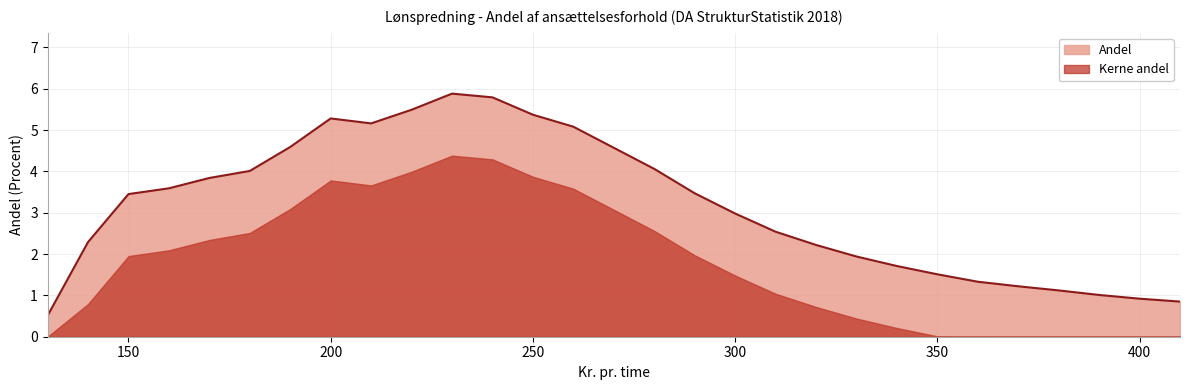

Reading left to right, extract all data points from this chart.

0.5	2.3	3.5	3.6	3.8	4.0	4.6	5.3	5.2	5.5	5.9	5.8	5.4	5.1	4.6	4.1	3.5	3.0	2.5	2.2	1.9	1.7	1.5	1.3	1.2	1.1	1.0	0.9	0.8